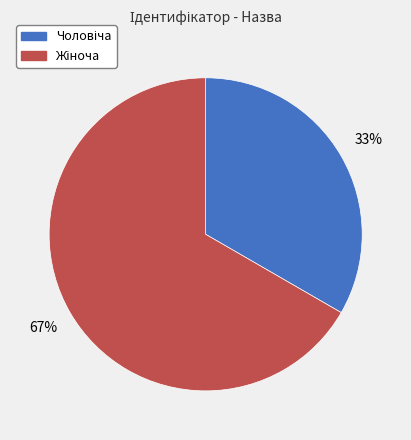

Is there a majority slice in this chart?

Yes